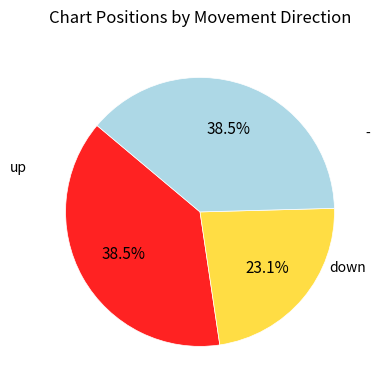

To the nearest percent, what is the combined percentage of down and -?

62%